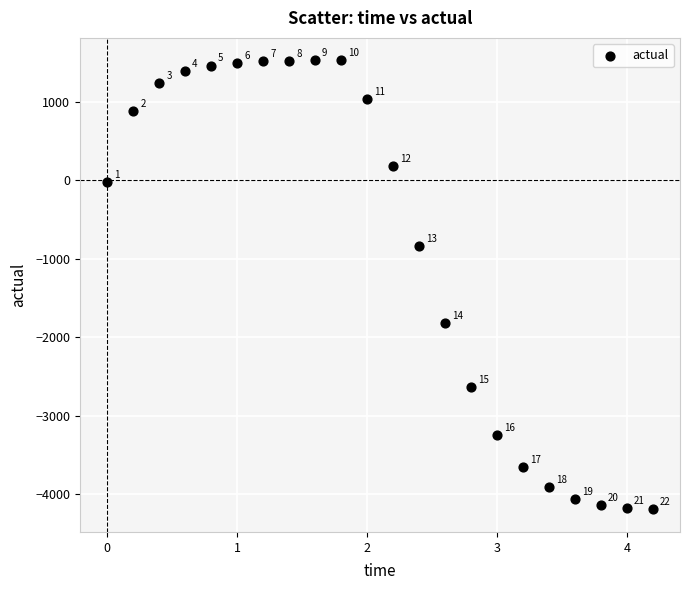

What is the range of X values (max minus min)?

4.2